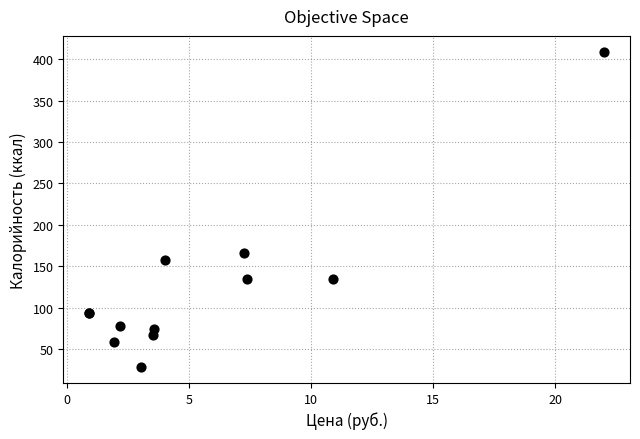

What Y value in the scatter plot is closest to 218?

165.8